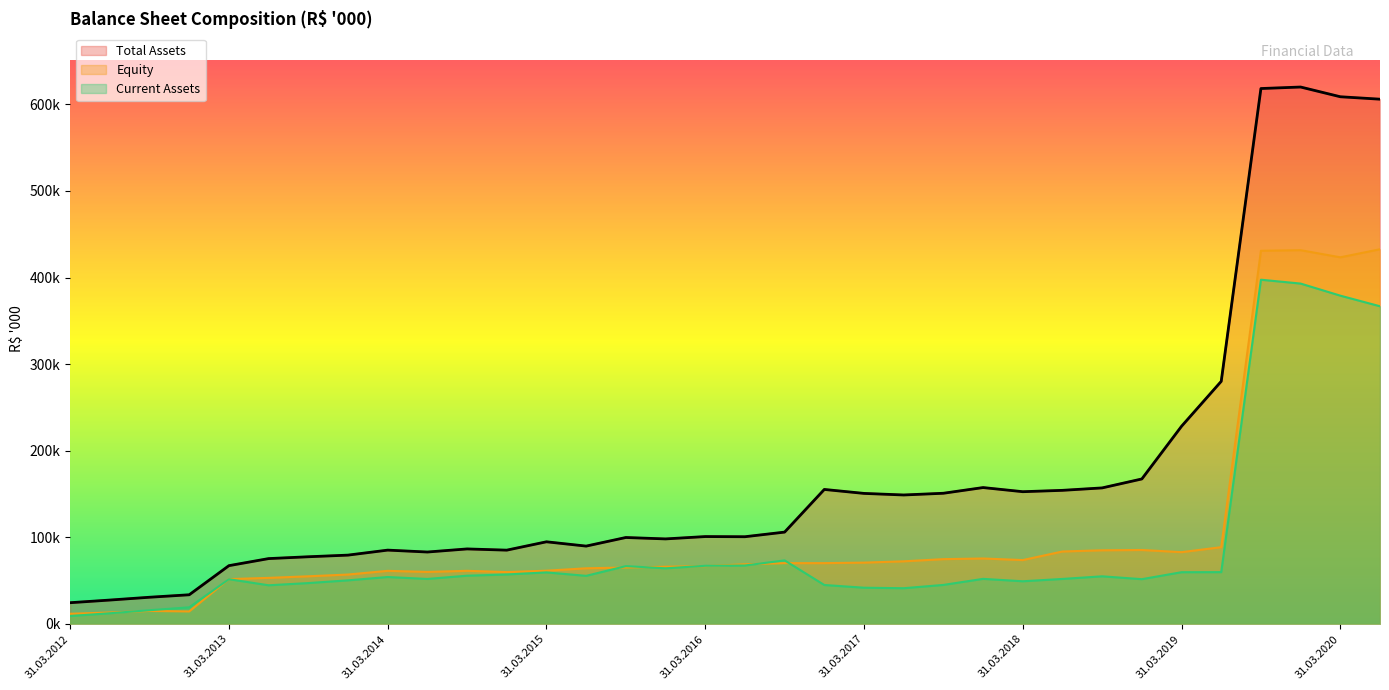

Which series has the largest total across all categories?

Total Assets